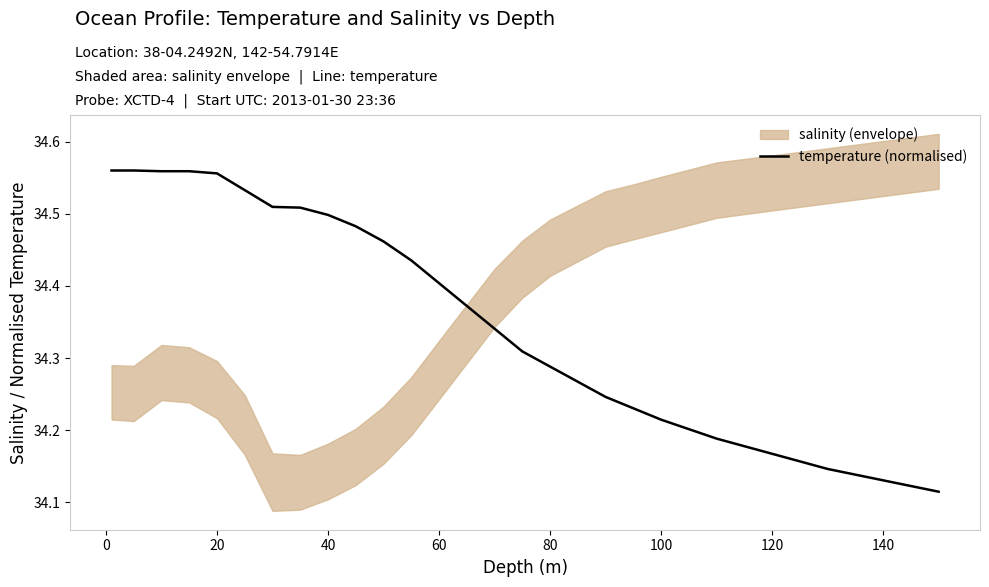

How many lines are shown in the chart?

1